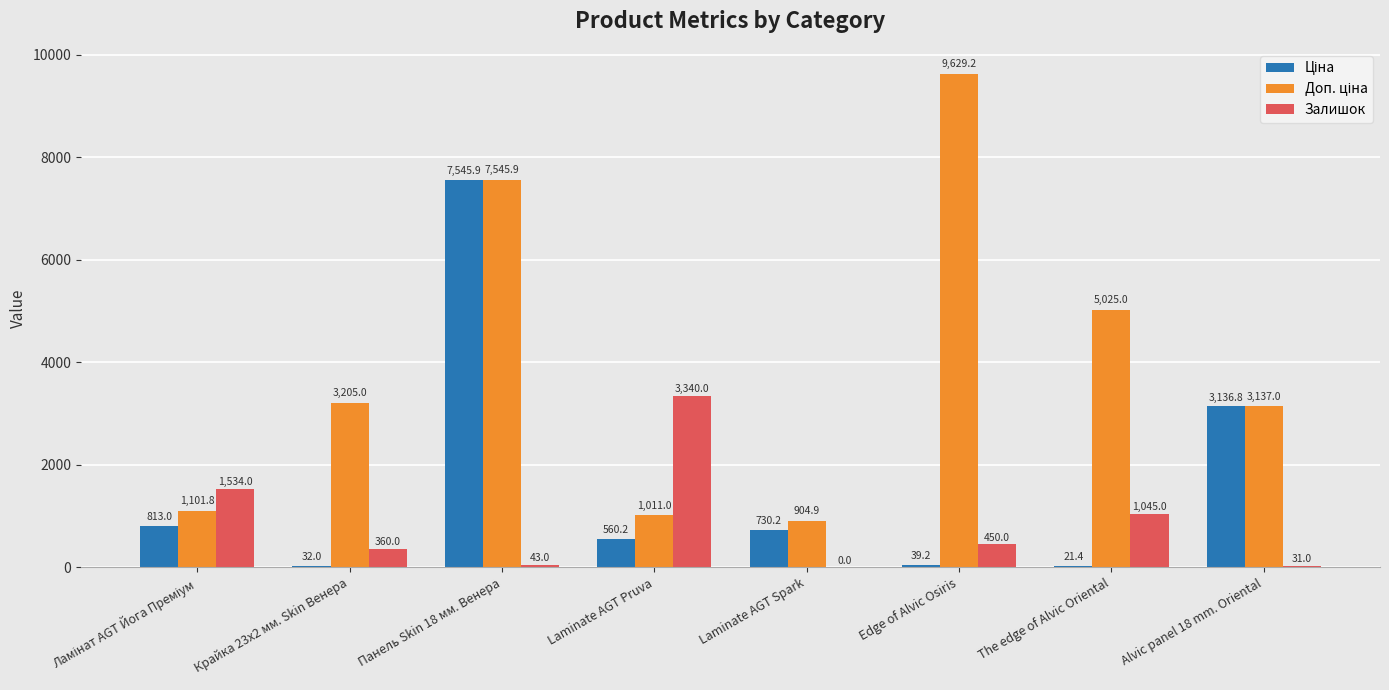

At which category does the chart reach its peak across all series?

Edge of Alvic Osiris